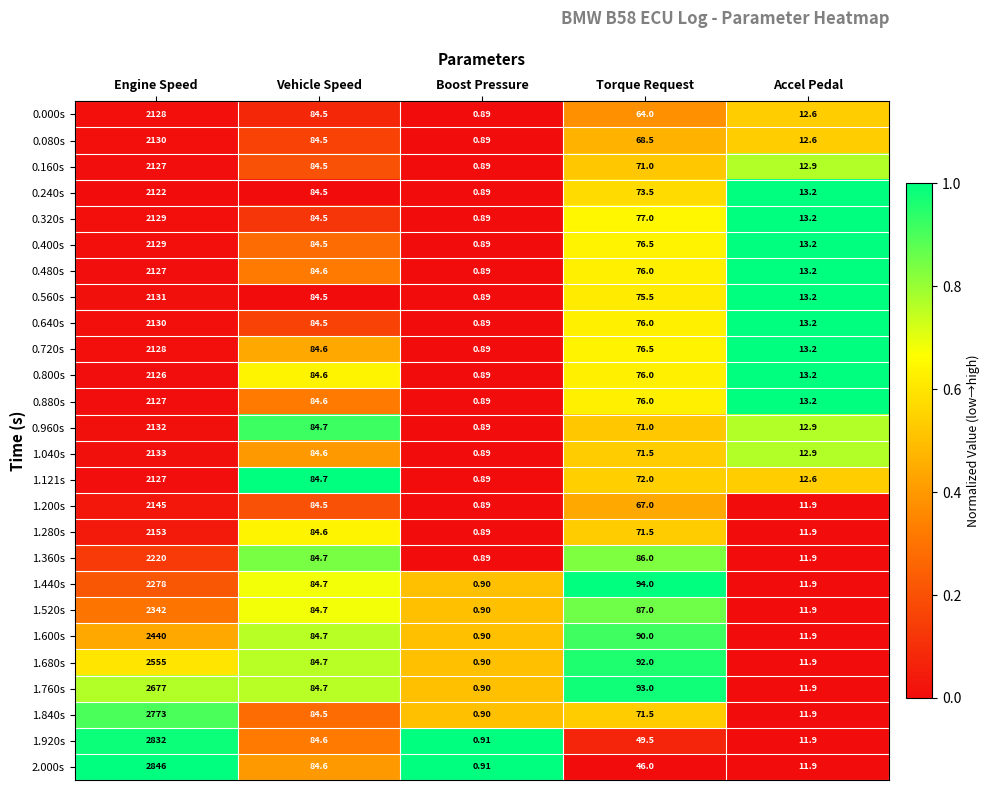

Rank the categories by 0.320s value from lowest to highest.

Boost Pressure, Accel Pedal, Torque Request, Vehicle Speed, Engine Speed